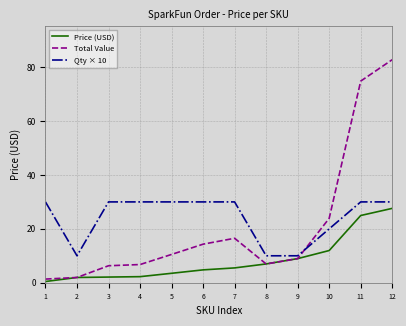

At how many categories does at least one series exceed 72?

2